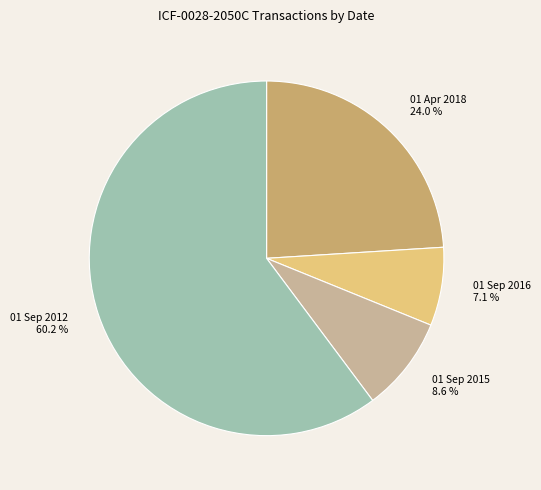

To the nearest percent, what is the average slice percentage?

25%